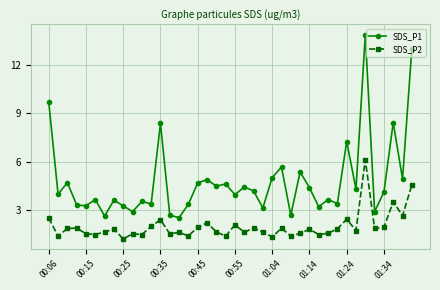

Which series has the widest spread of values?

SDS_P1